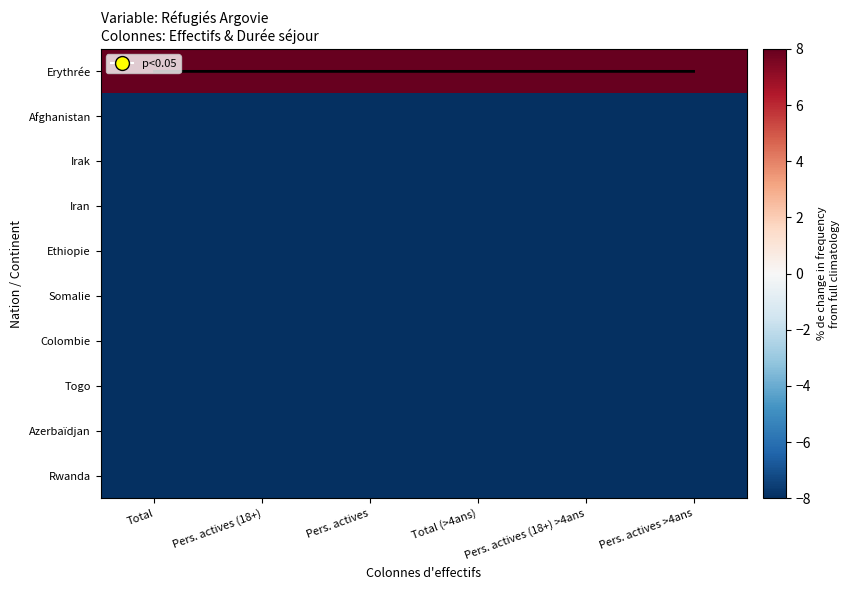

True or false: Afghanistan has a value of -11.2 at Pers. actives >4ans.

False